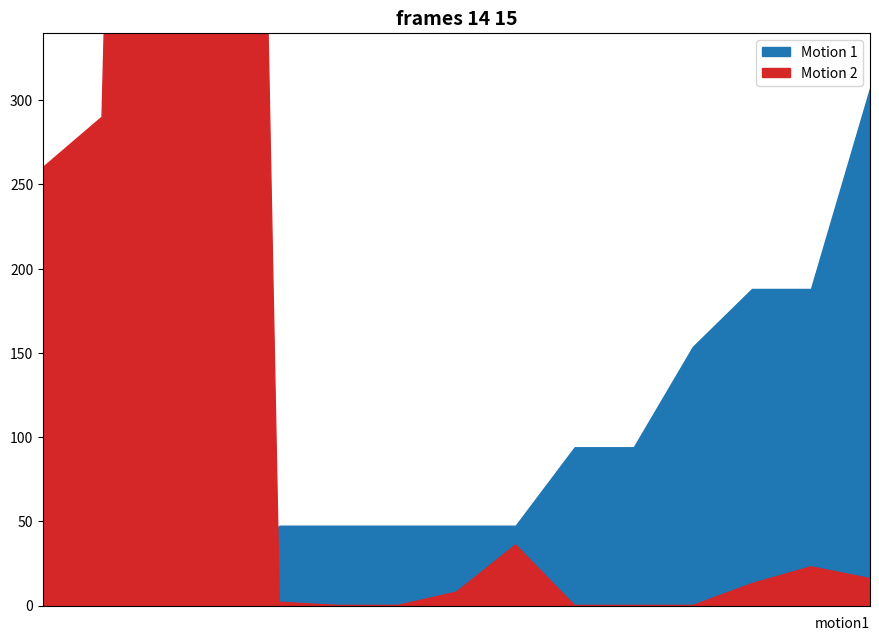

At how many categories does at least one series exceed 51974?

1